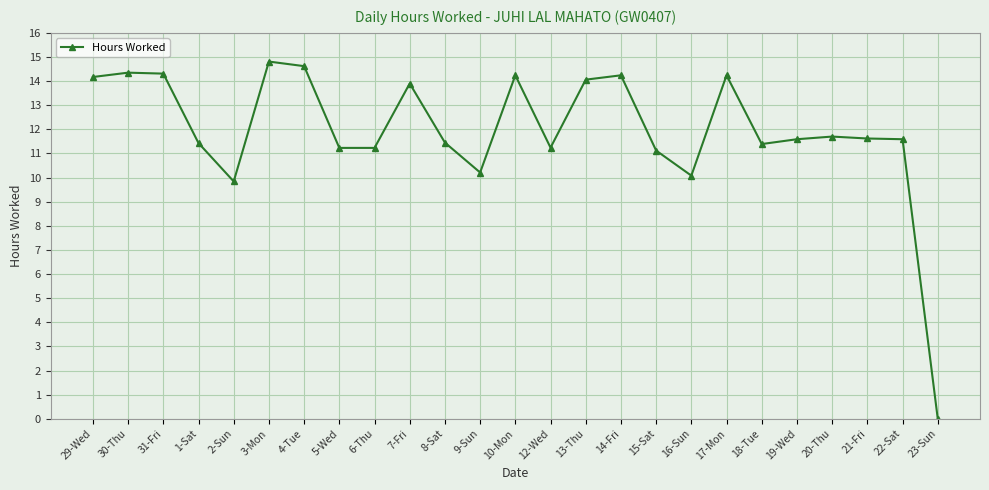

Is it true that the value at 10-Mon is 14.2?

True